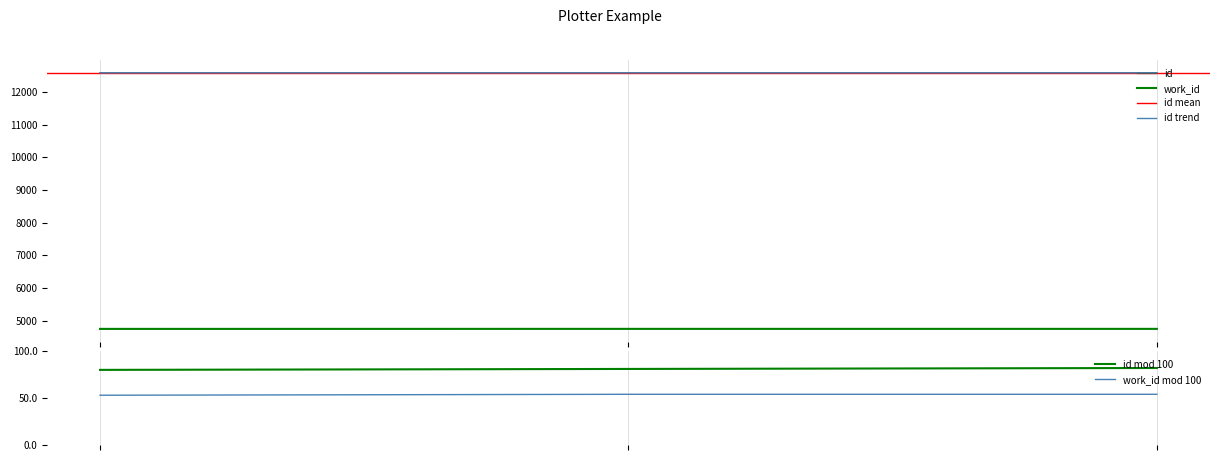

List the series in order of their overall mean, highest first.

id, work_id